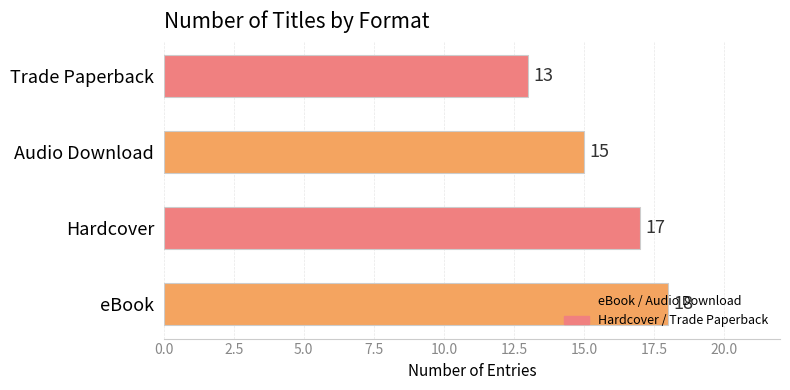

The chart shows a value of 13 at Trade Paperback. True or false?

True